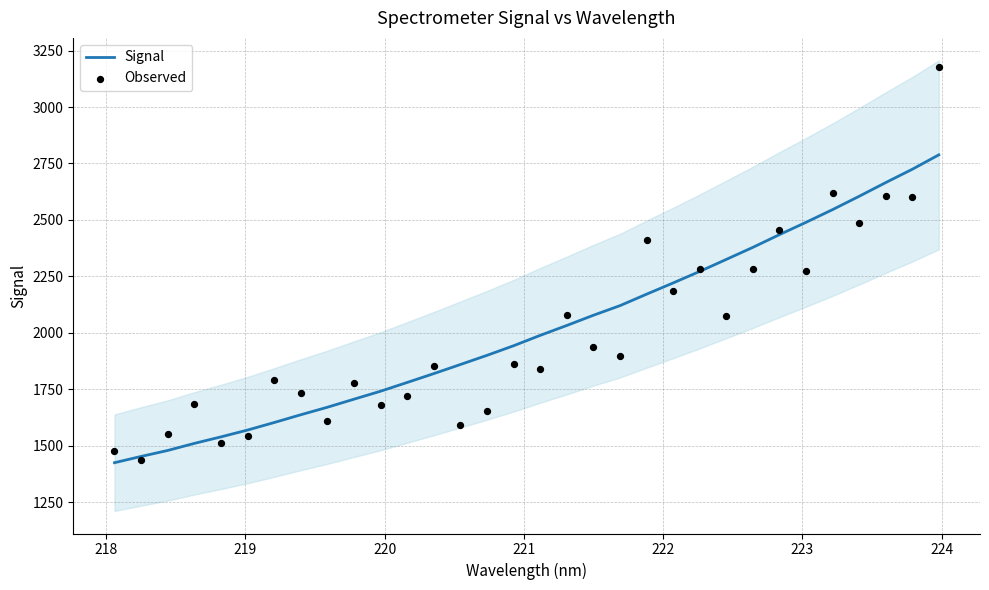

What are all the series names shown in the legend?

Signal, Observed